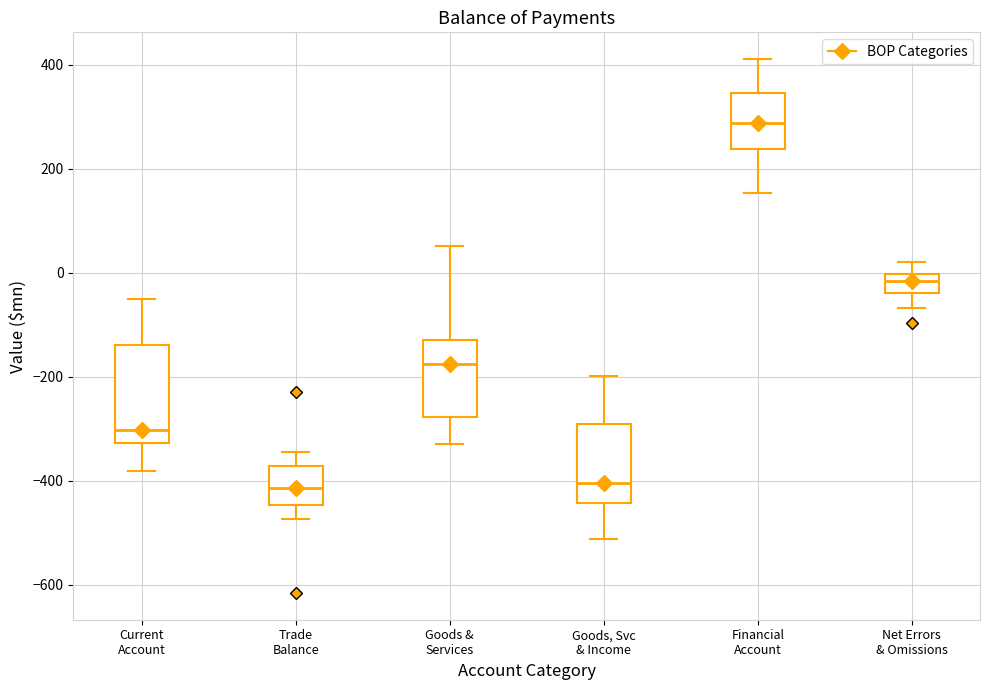

Which box is the tallest, from its lower edge to its upper edge?

Current Account